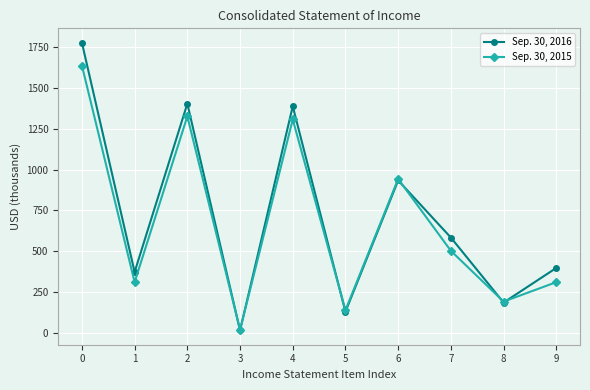

What is the greatest value displayed?

1777